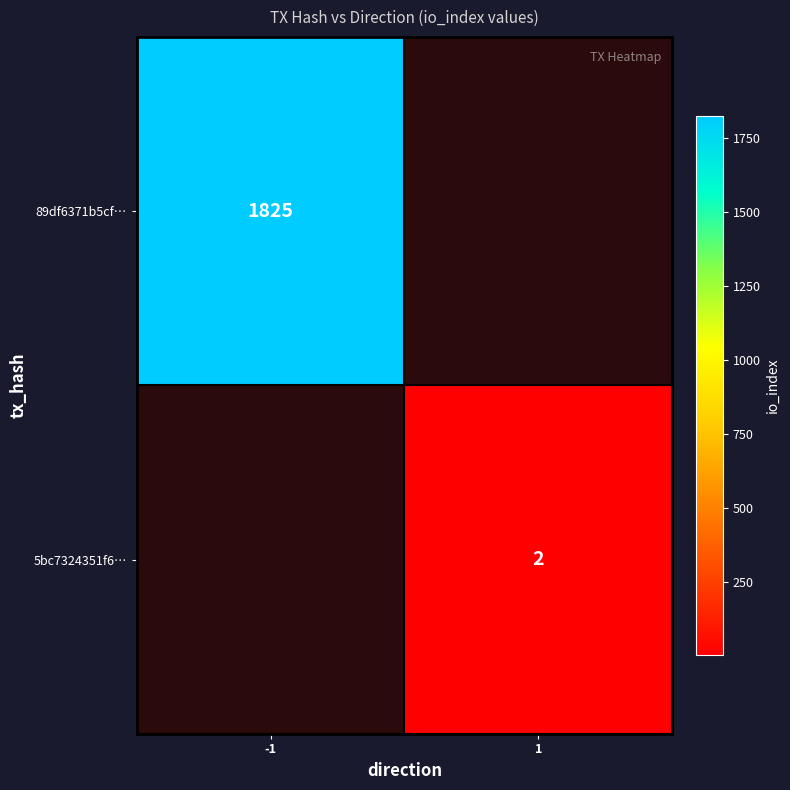

Is the value of 5bc7324351f6… at 1 greater than the value of 89df6371b5cf… at -1?

No